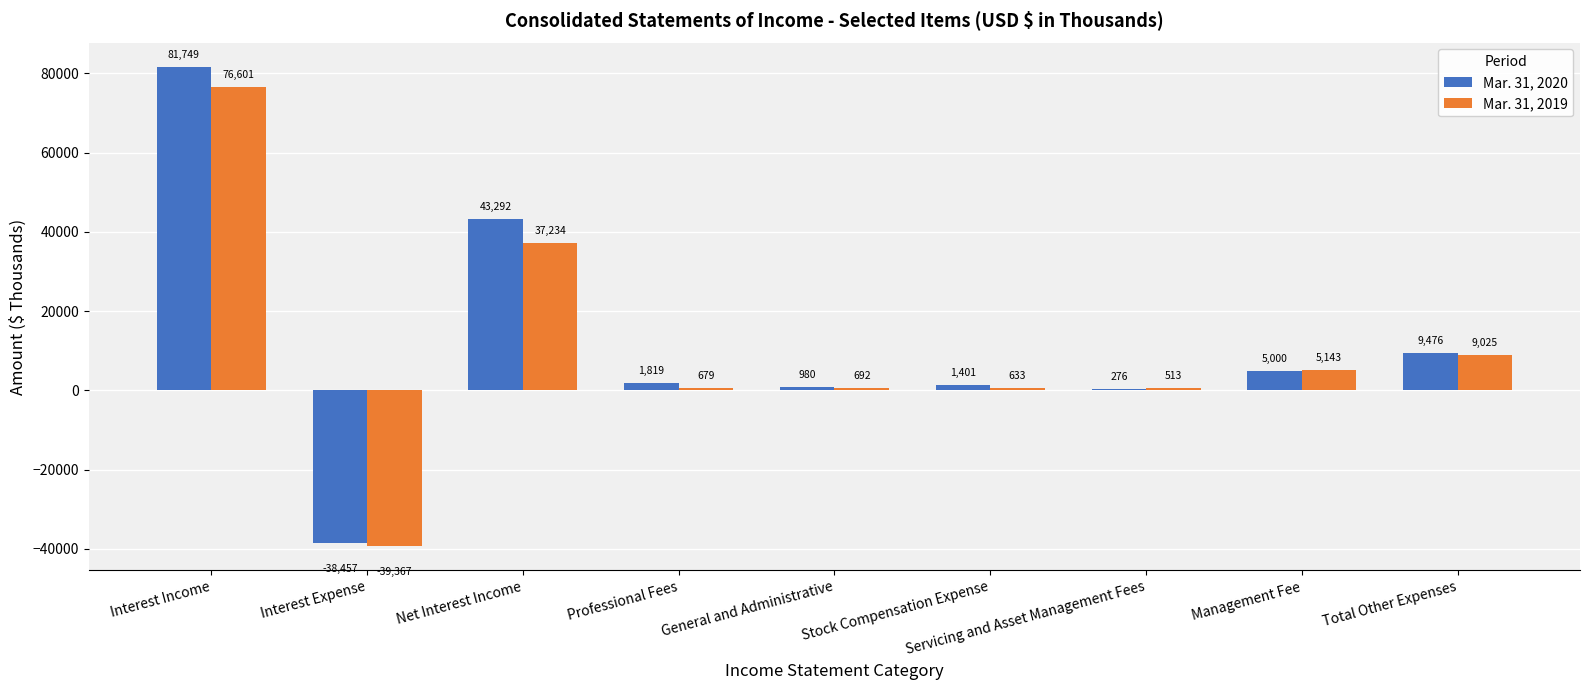

Is the value of Mar. 31, 2020 at Net Interest Income greater than the value of Mar. 31, 2019 at Servicing and Asset Management Fees?

Yes